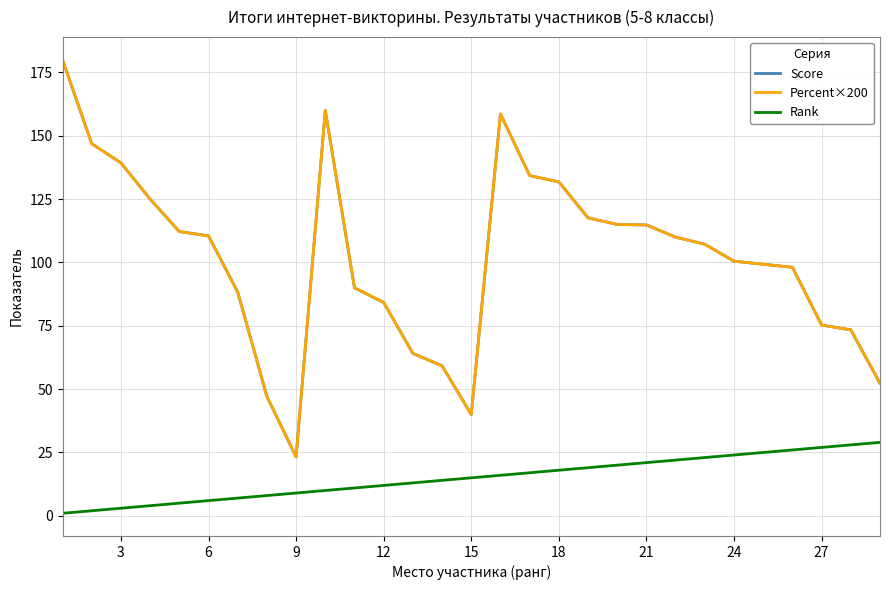

True or false: Rank and Percent×200 cross at least once.

False